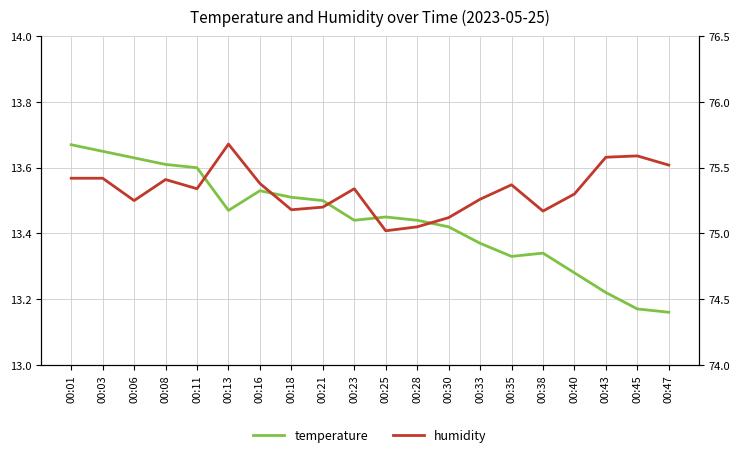

Where is the first local maximum for humidity?

00:08